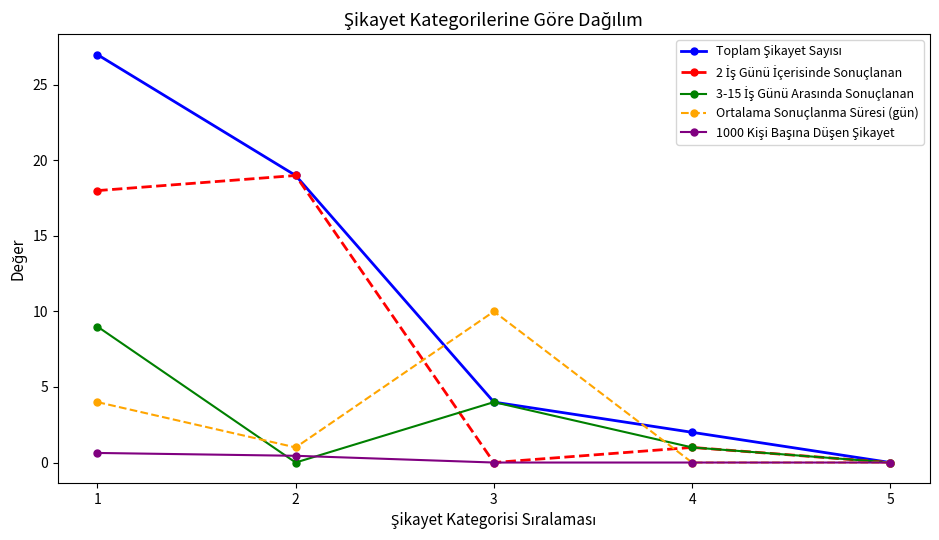

How many distinct data groups are displayed?

5